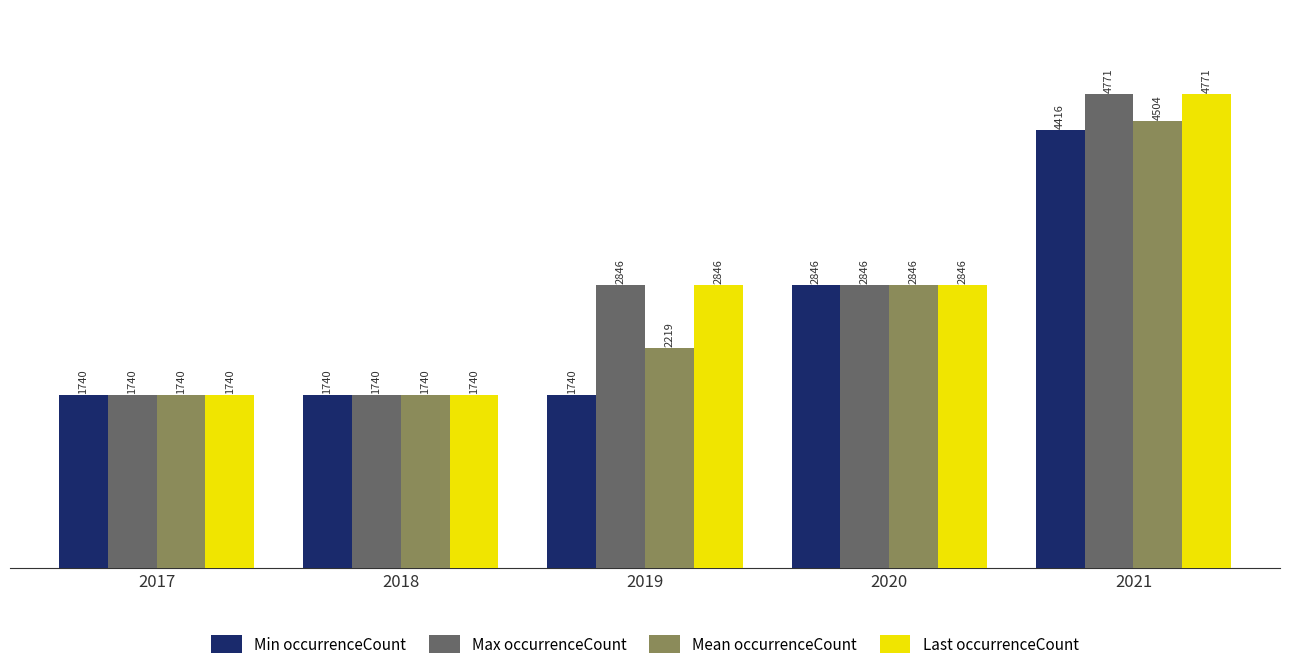

The value of Mean occurrenceCount at 2019 is 2219. True or false?

True